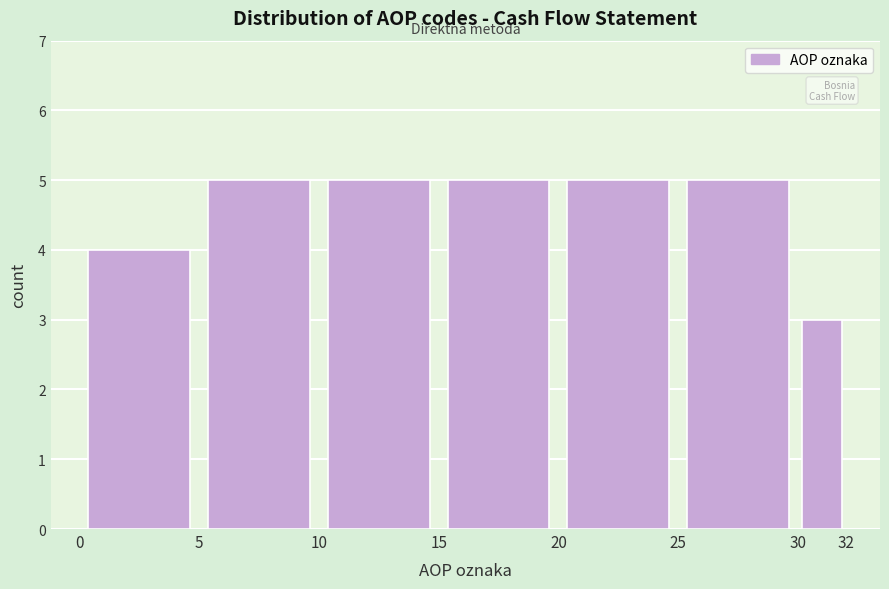

What is the height of the bar covering 0 to 5 on the x-axis? The values are not printed on the chart, so give them approximately, as read against the axis.

4